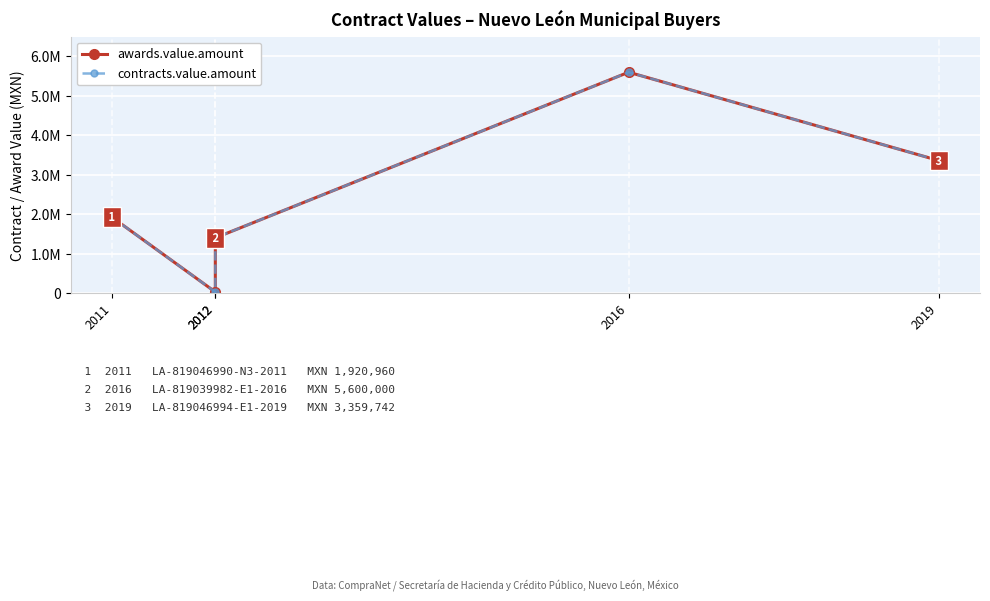

The value of contracts.value.amount at 2012 is 1397890. True or false?

True